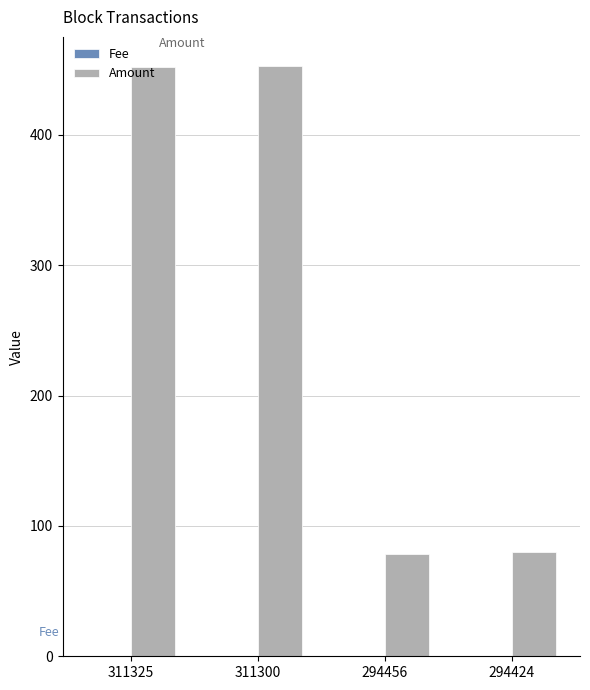

What is the sum of all Amount values?

1063.3